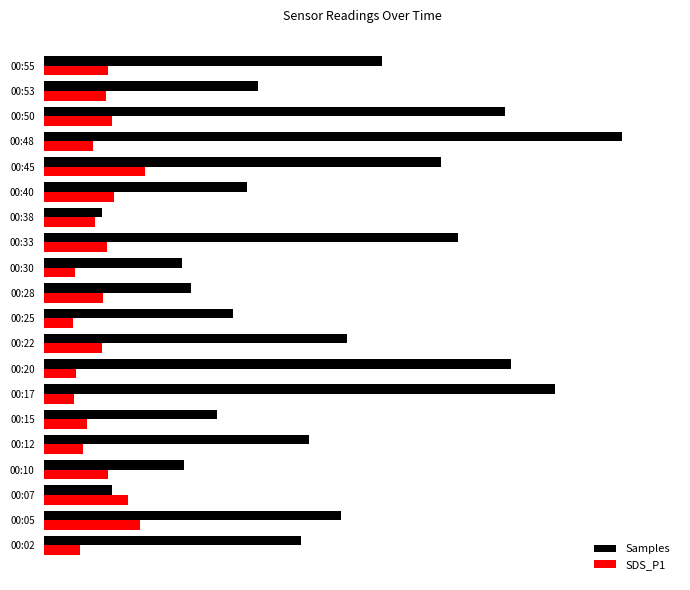

What are all the series names shown in the legend?

Samples, SDS_P1